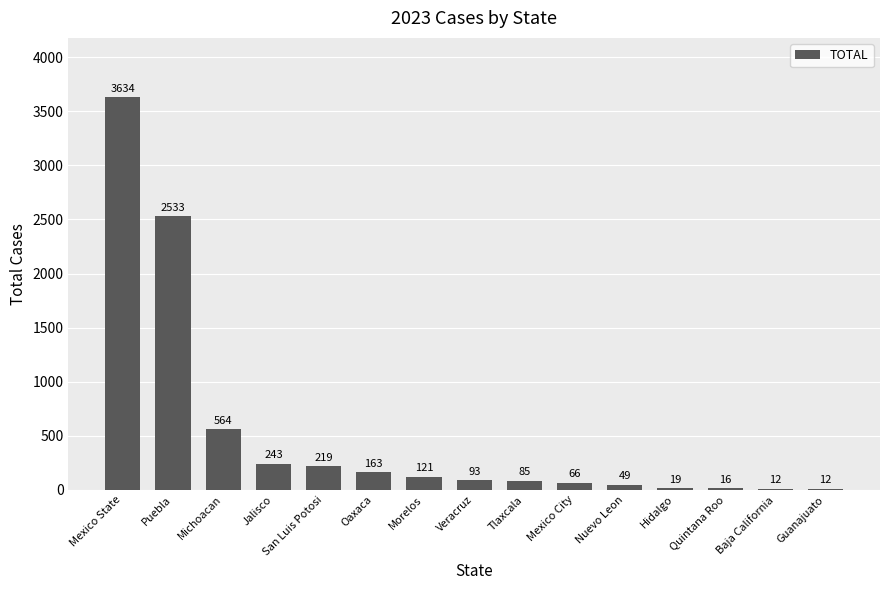

What is the change in value from Quintana Roo to Baja California?

-4